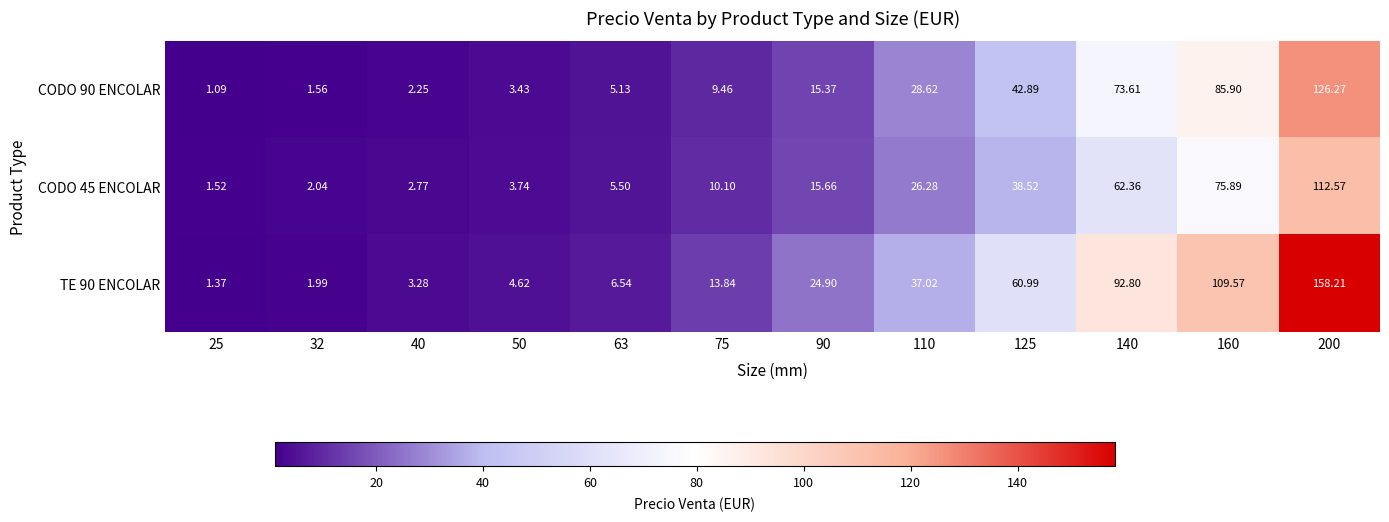

Is the value of CODO 90 ENCOLAR at 160 greater than the value of TE 90 ENCOLAR at 140?

No